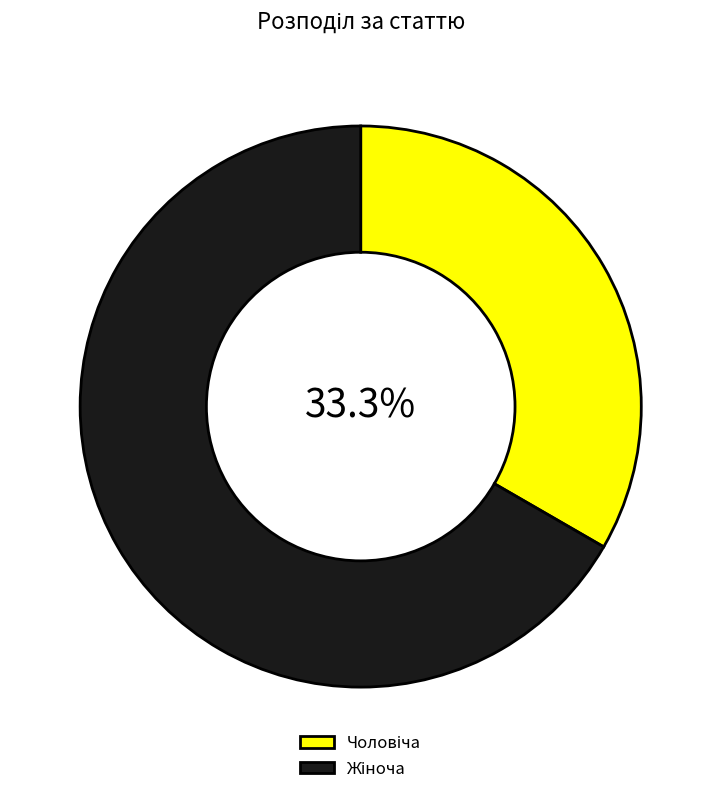

Is there any slice that represents more than half of the pie?

Yes